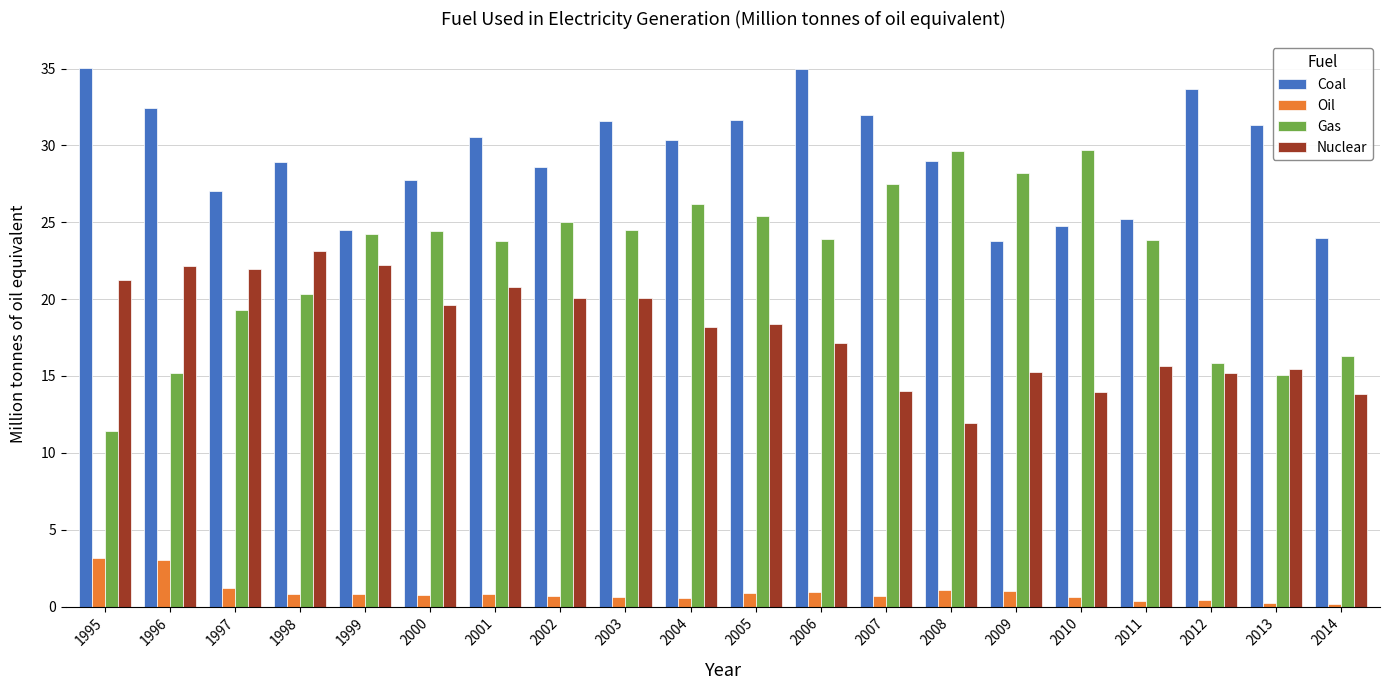

Are the bars horizontal?

No